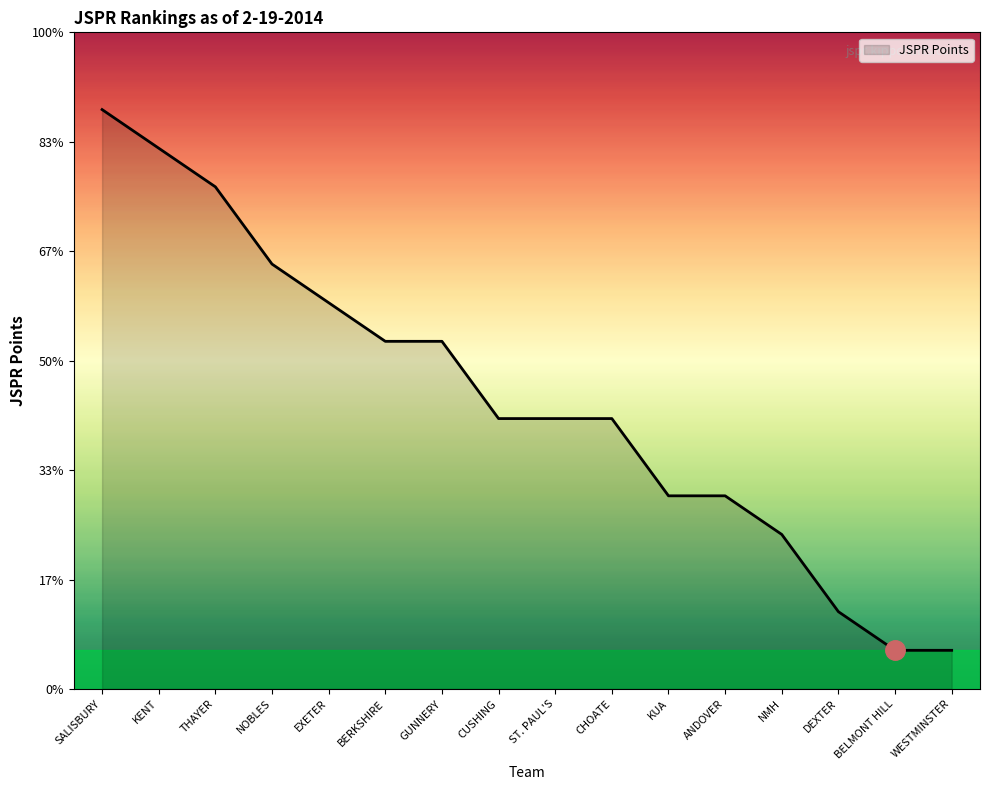

Reading left to right, transcribe all the data shown in this chart.

15	14	13	11	10	9	9	7	7	7	5	5	4	2	1	1